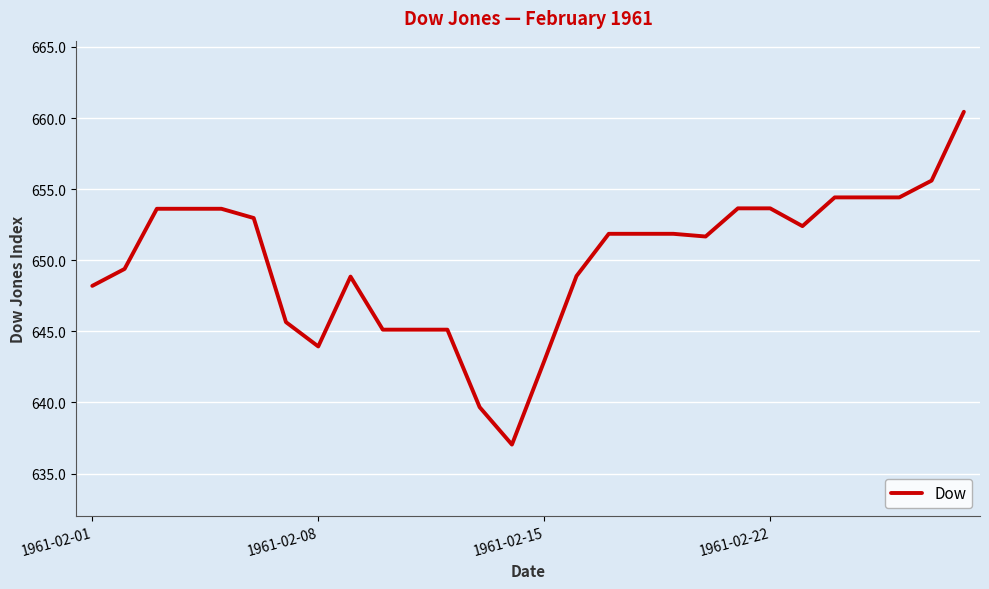

What is the smallest value displayed?

637.0